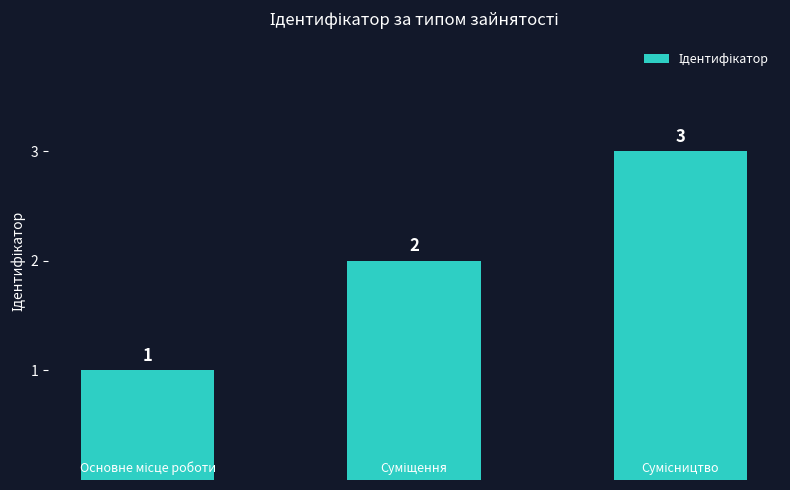

What is the greatest value displayed?

3